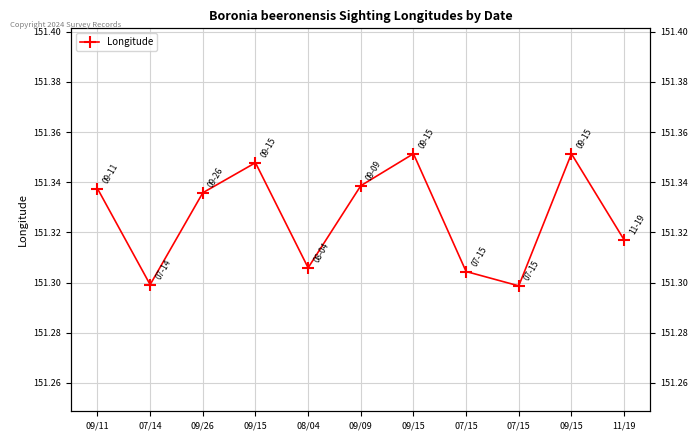

What is the label of the 8th point from the left?

07/15